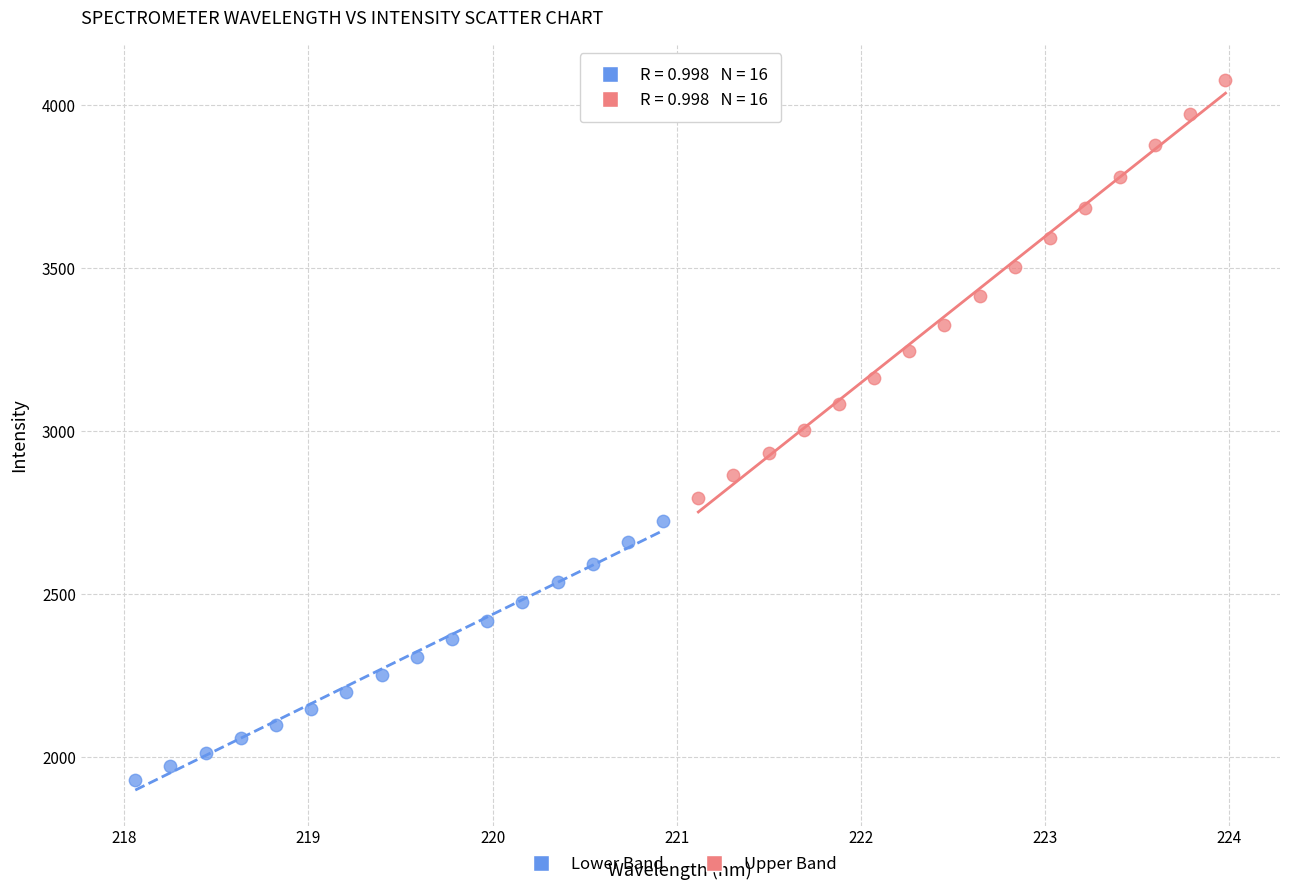

Which series reaches the minimum Y coordinate?

Lower Band